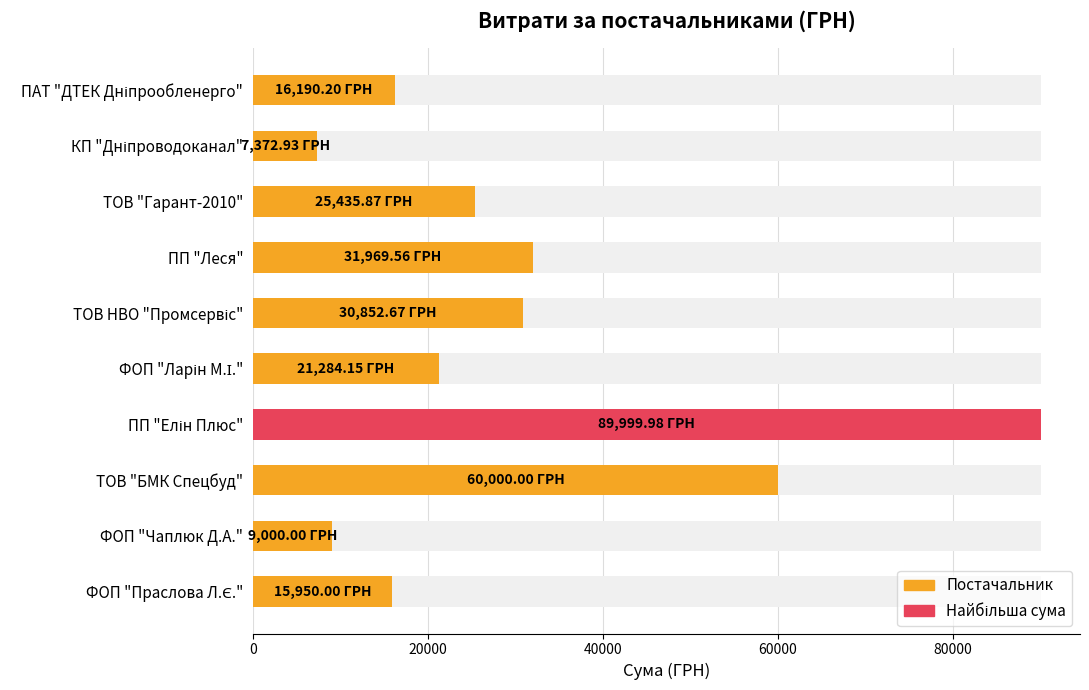

What is the average value?

30805.5